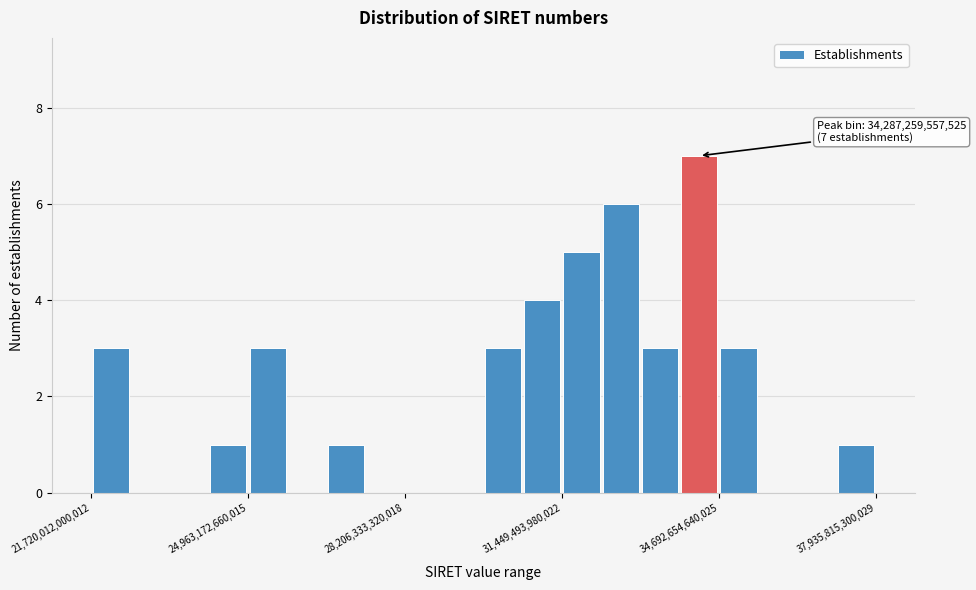

Around what value on the x-axis is the tallest bar? Give the approximate position of its centre, as read against the axis.

34500000000000